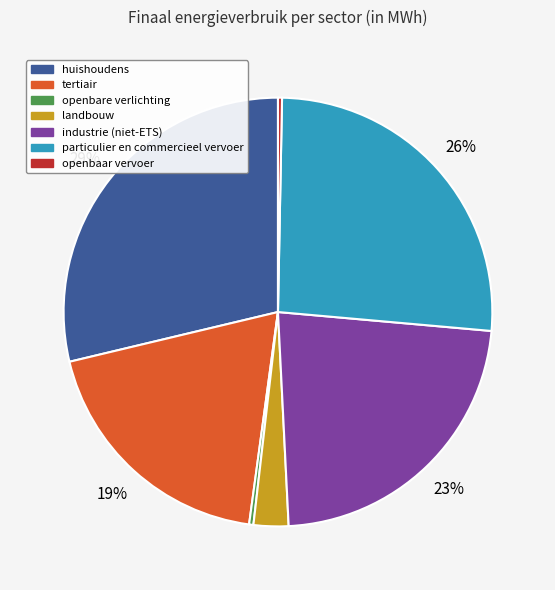

The openbaar vervoer slice represents 0% of the pie. True or false?

True